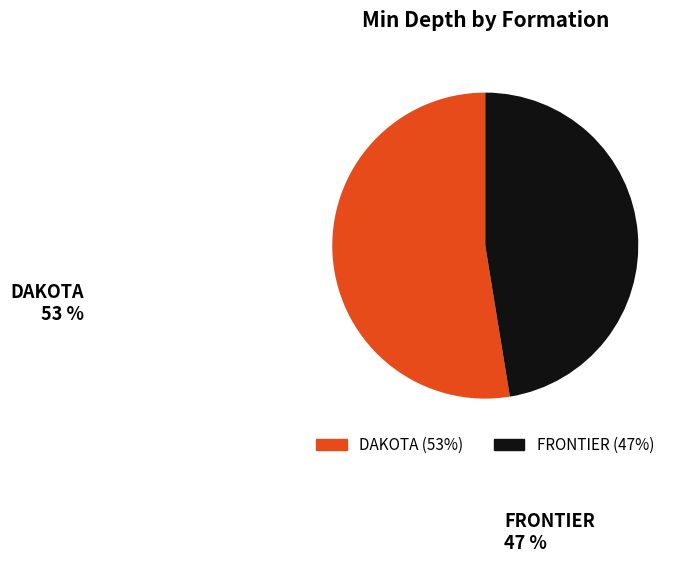

What is the ratio of the value at FRONTIER to the value at DAKOTA?

0.9